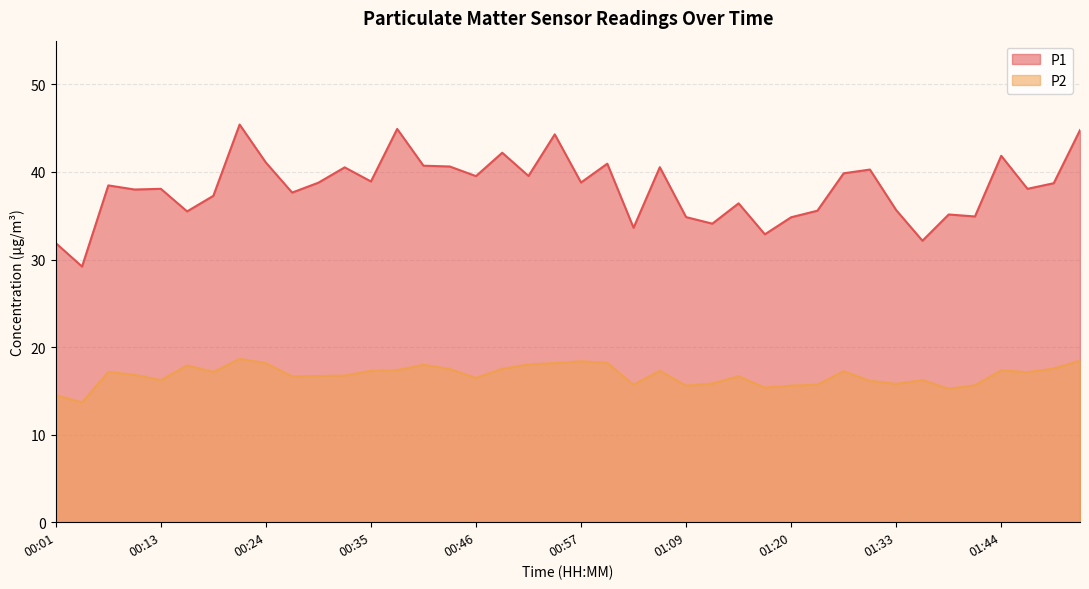

At which label is P2 closest to 16?

01:30